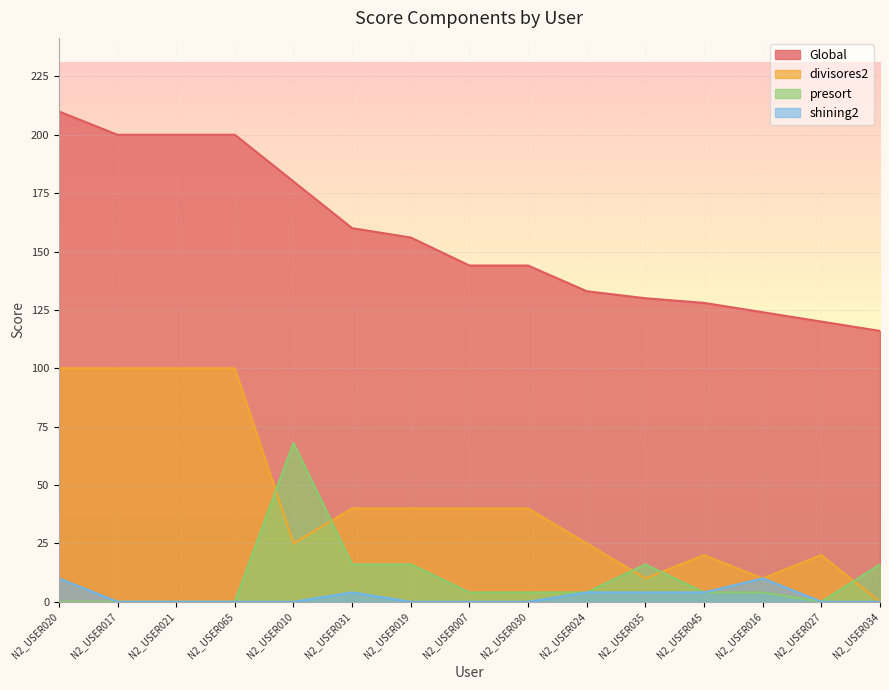

How many distinct data groups are displayed?

4